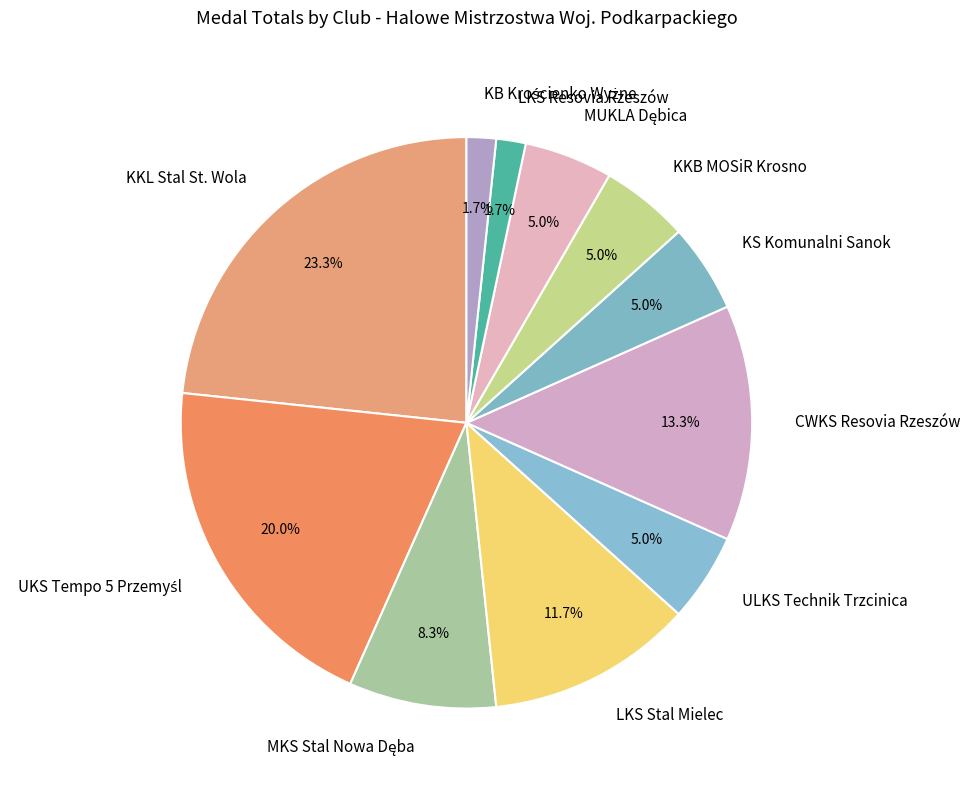

What percentage is NOT represented by LKS Stal Mielec?

88.3%